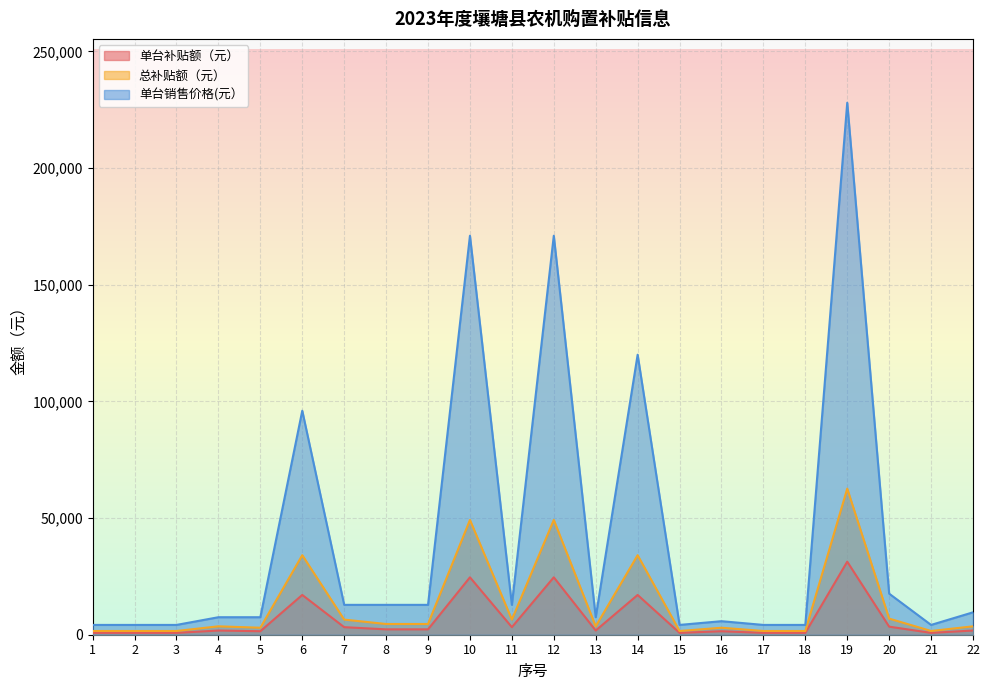

True or false: 单台销售价格(元） and 单台补贴额（元） cross at least once.

False